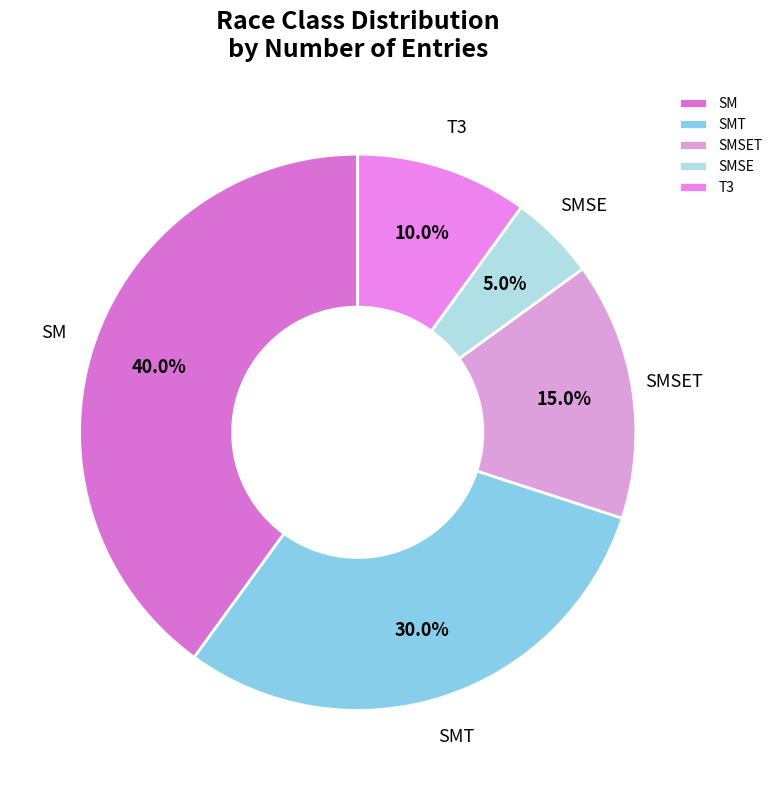

Which has a higher value, T3 or SMSE?

T3